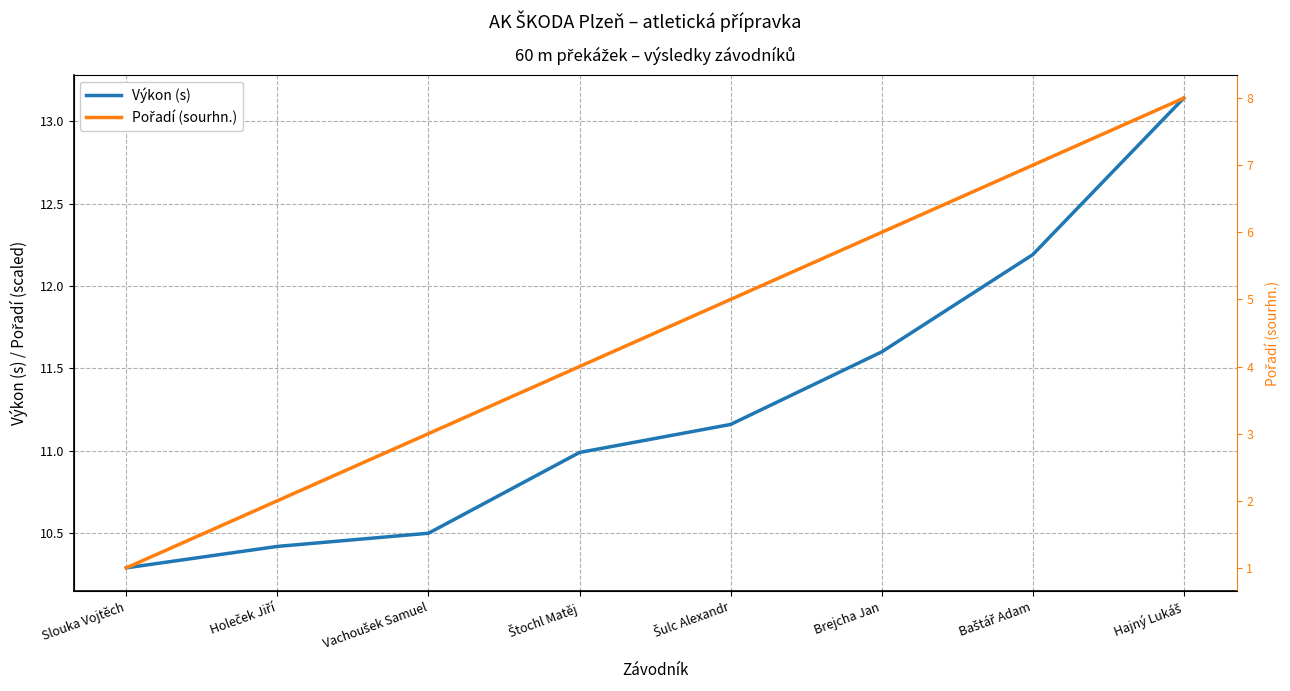

What is the label of the 3rd point from the left?

Vachoušek Samuel